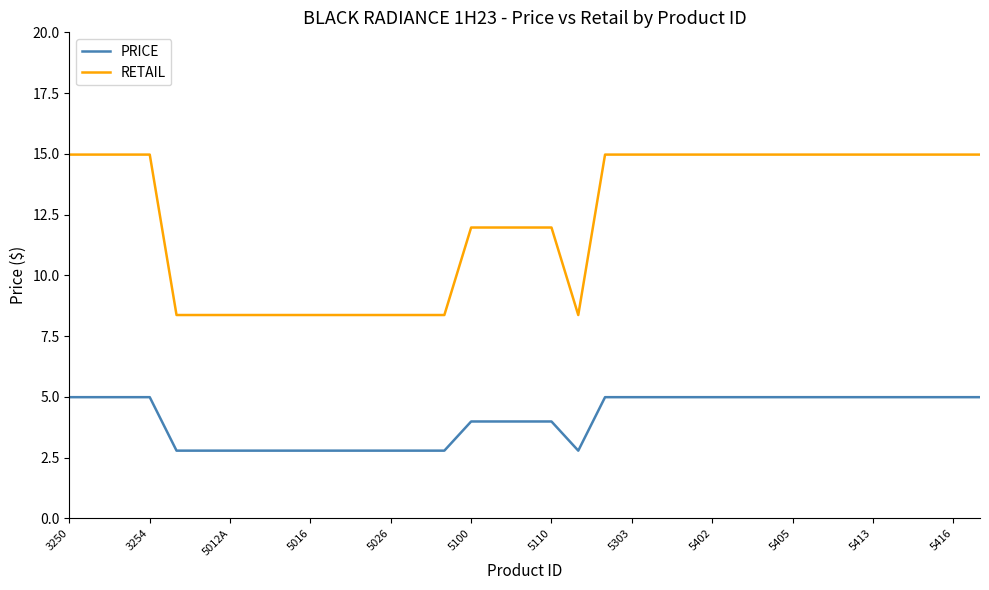

What is the difference between the second highest and minimum values in the RETAIL series?

6.6